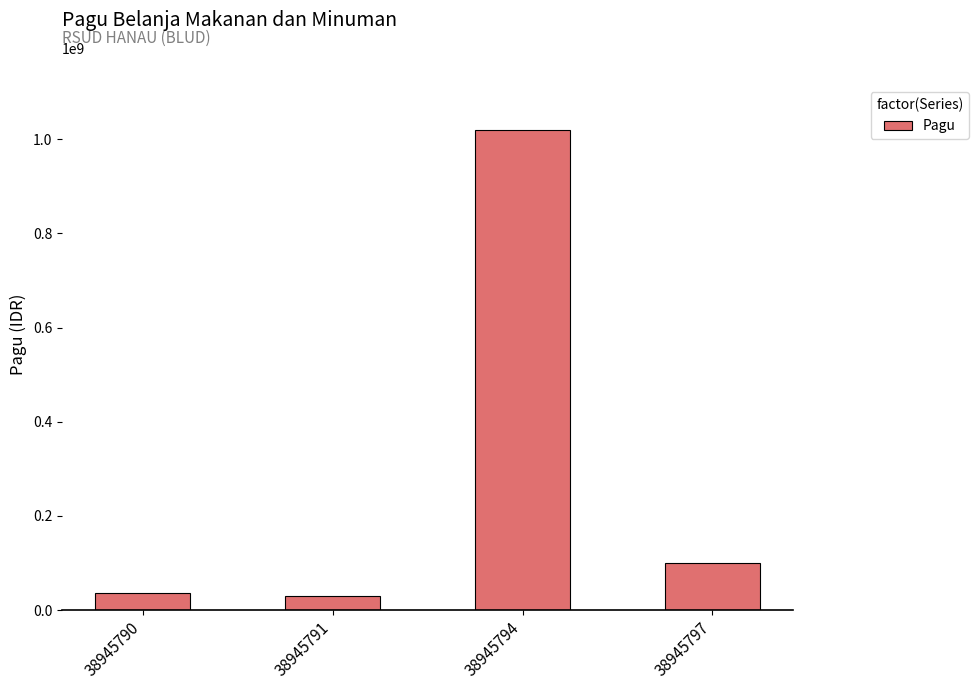

At which category does the chart reach its peak across all series?

38945794